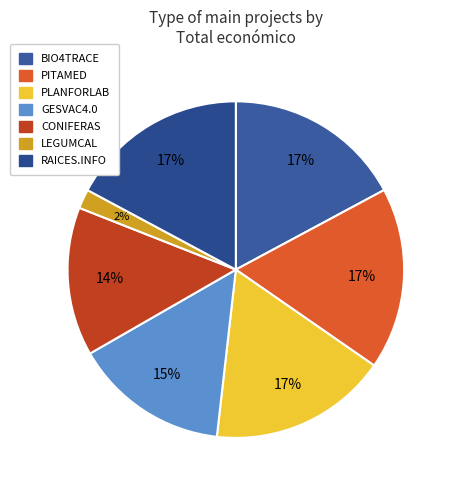

Does RAICES.INFO account for over 50% of the chart?

No